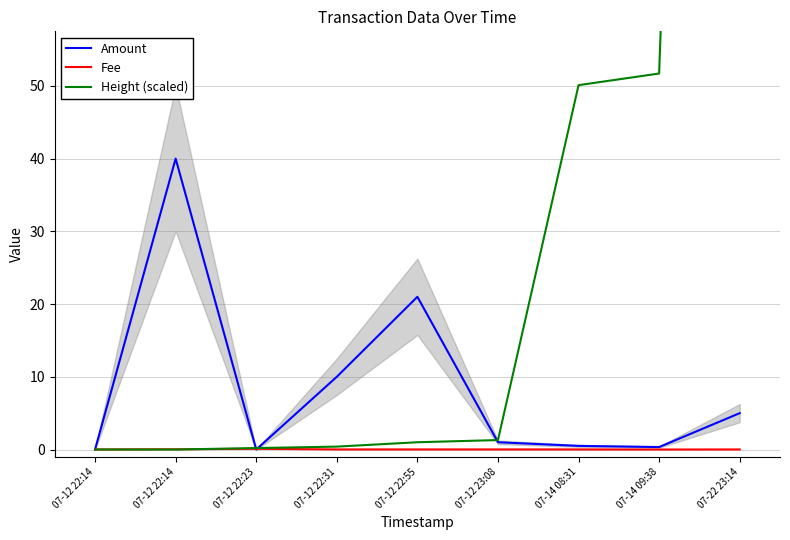

Where do Height (scaled) and Amount first cross each other?

07-12 22:14 and 07-12 22:23